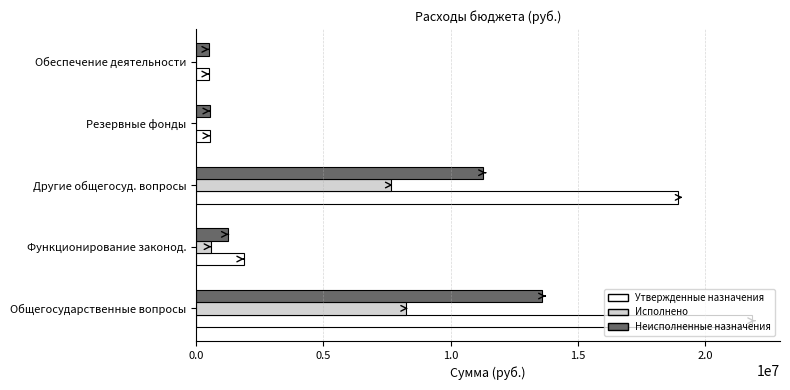

What is the sum of all Утвержденные назначения values?

43681941.0